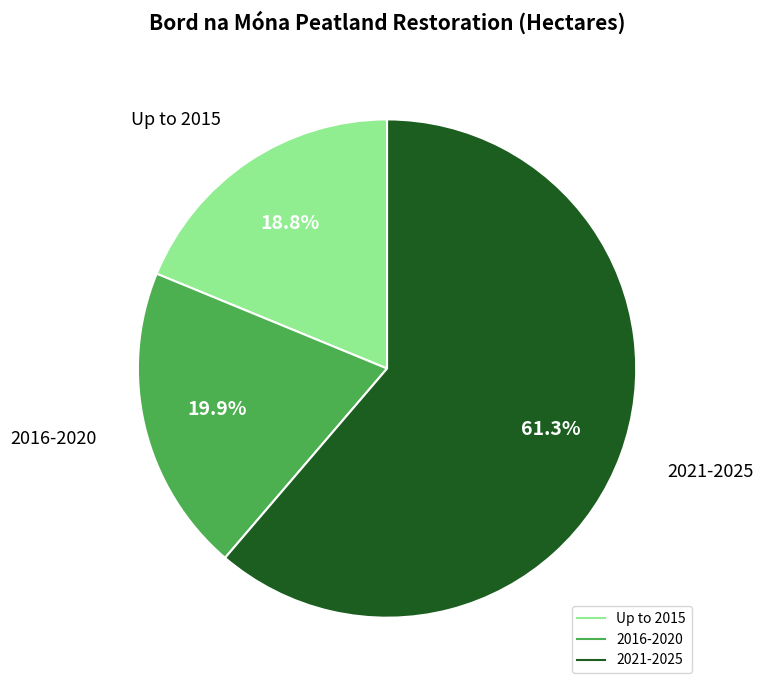

Which slice is the largest?

2021-2025